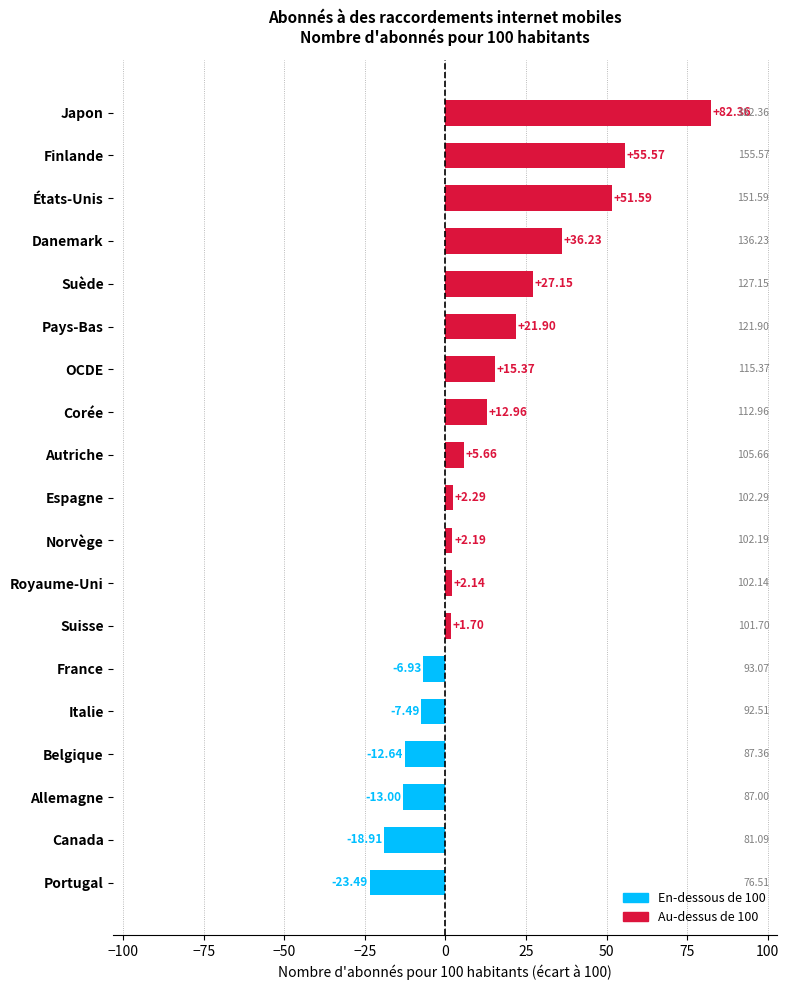

Which has a higher value, Suisse or Espagne?

Espagne